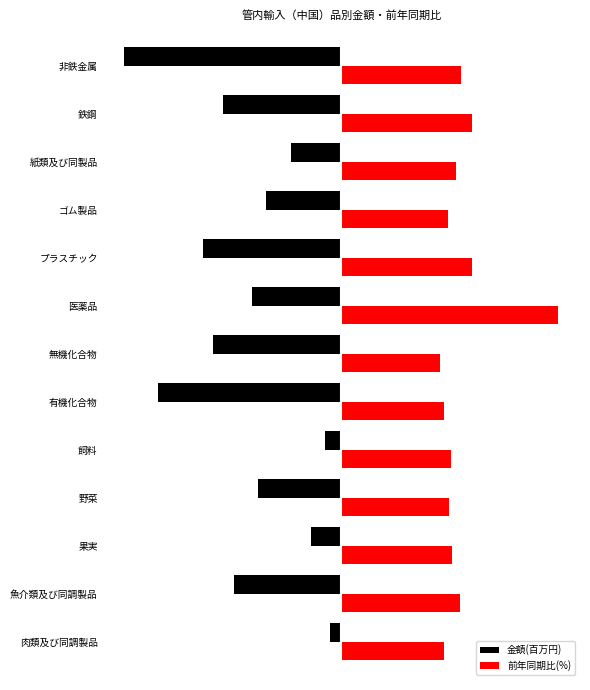

What are all the series names shown in the legend?

金額(百万円), 前年同期比(%)